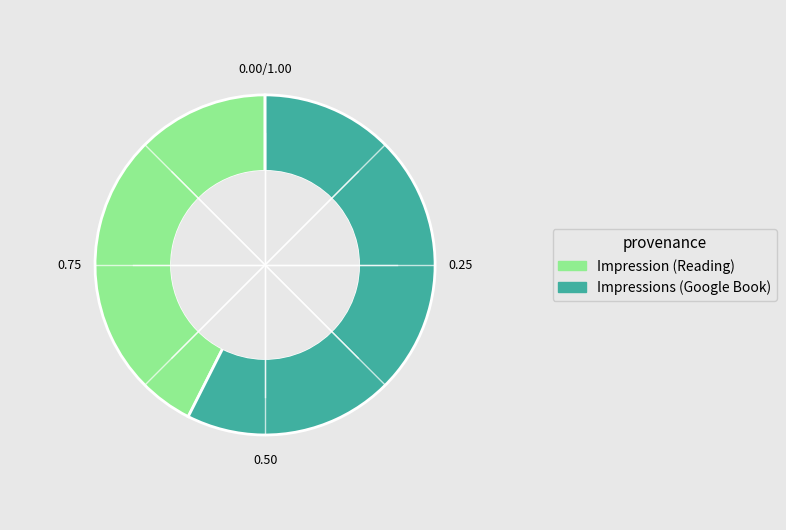

Is there a majority slice in this chart?

Yes